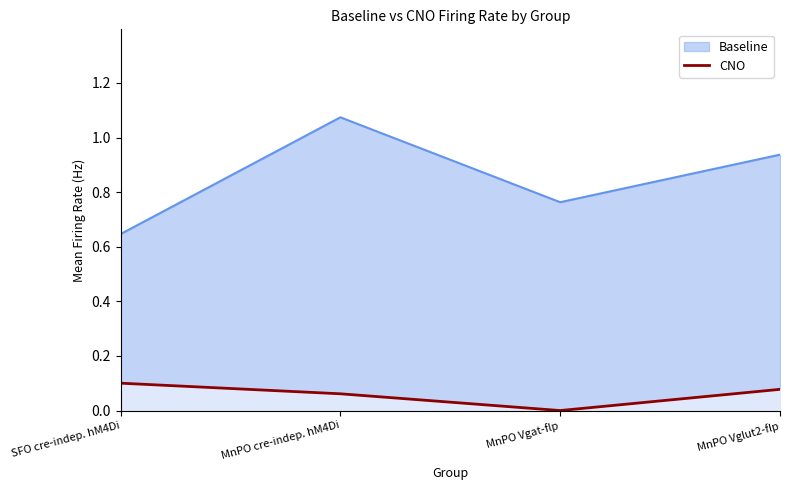

Where is the data nearest to the value 0?

MnPO Vgat-flp